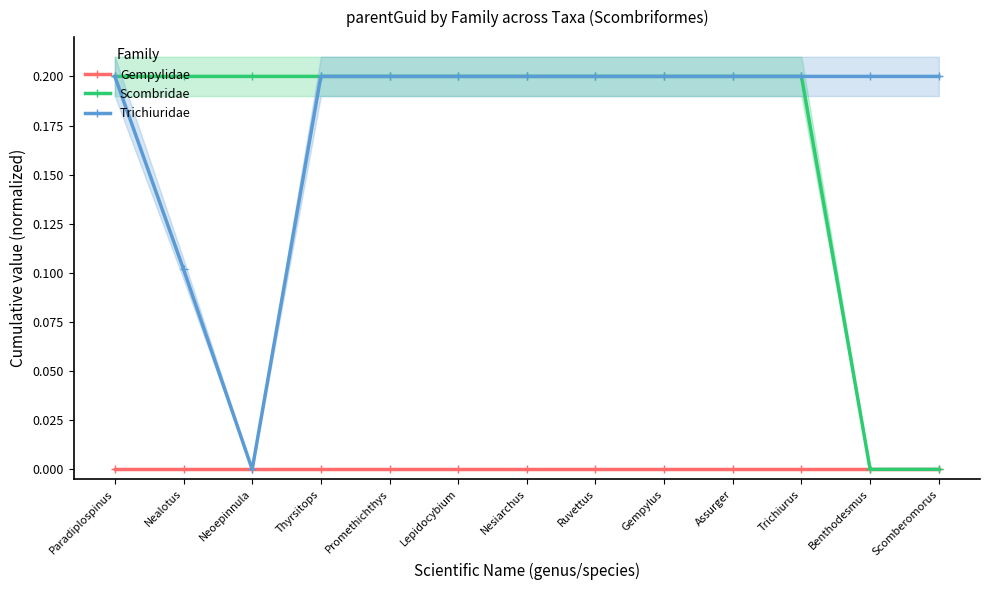

What are all the series names shown in the legend?

Gempylidae, Scombridae, Trichiuridae